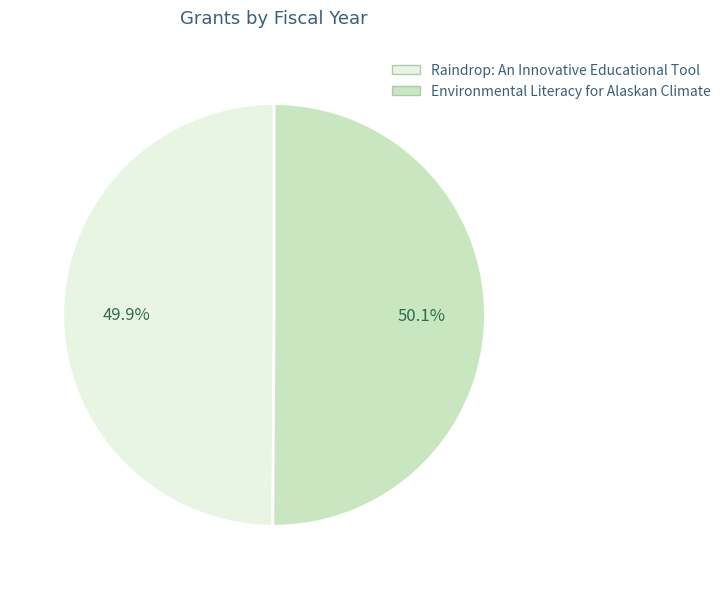

How many segments does this pie chart have?

2